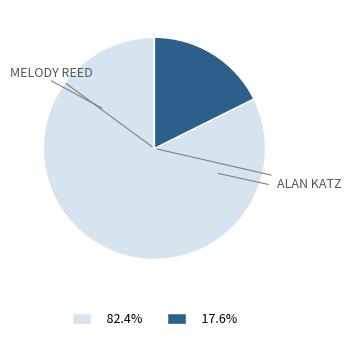

Is there any slice that represents more than half of the pie?

Yes